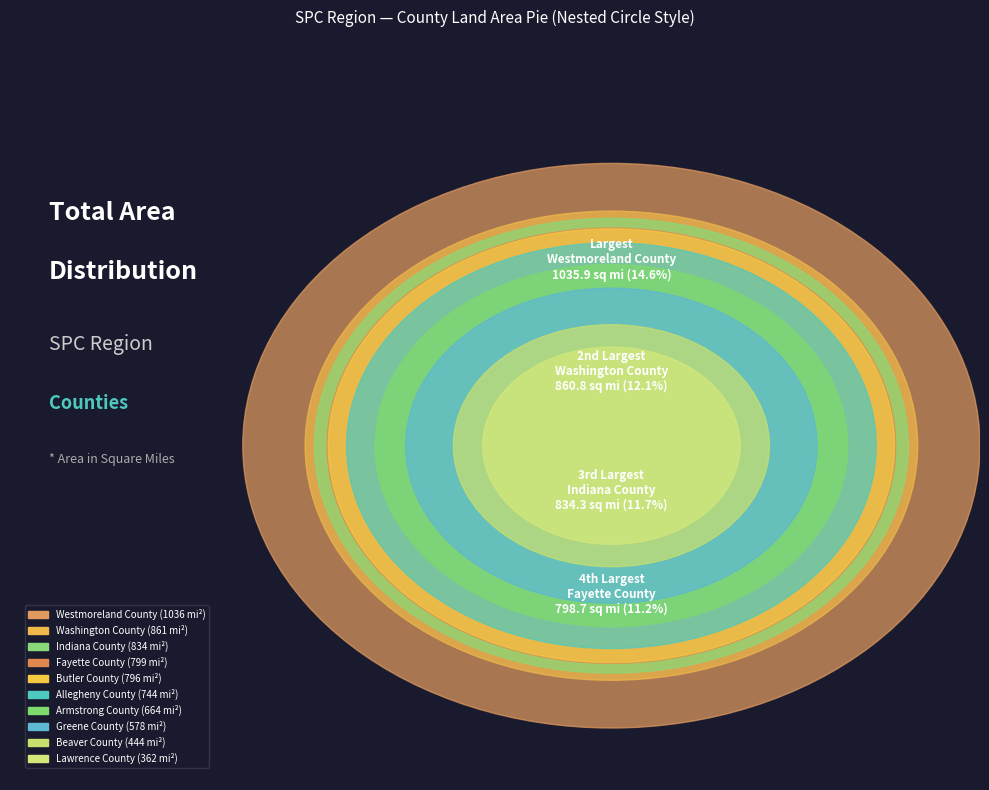

How many slices are in this pie chart?

10